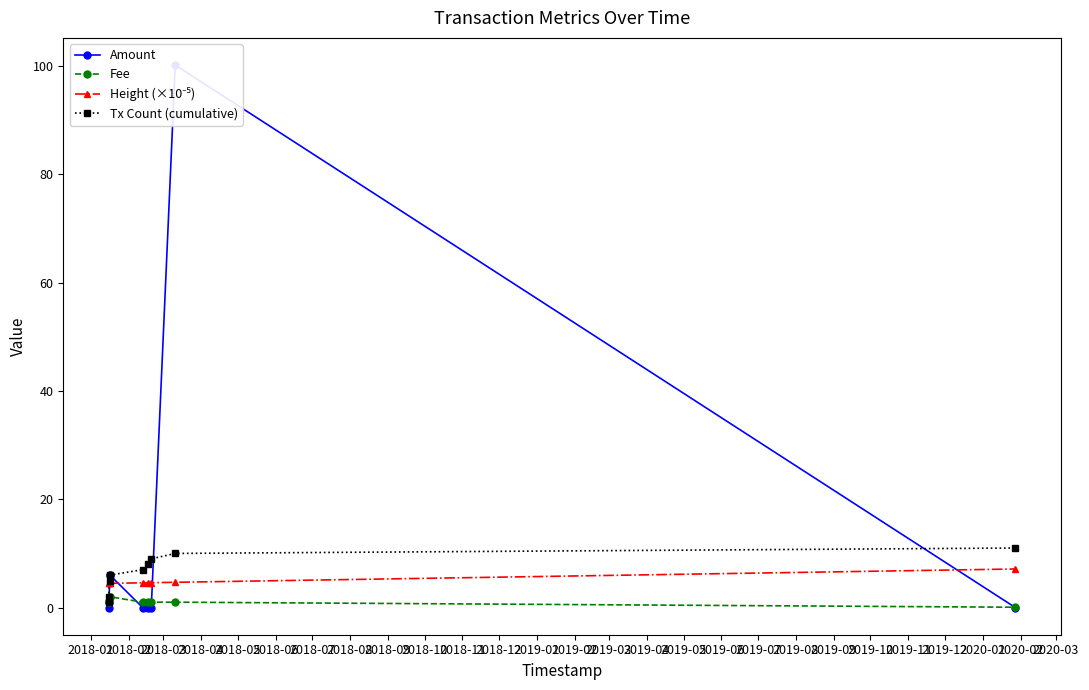

How many times do Amount and Tx Count (cumulative) cross each other?

3